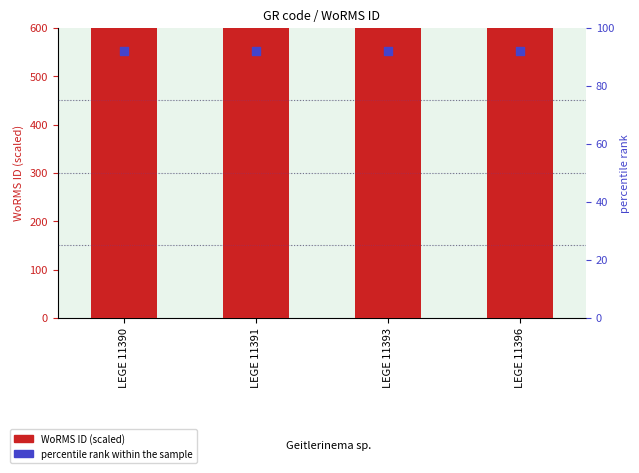

Which series has the widest spread of Y values?

WoRMS ID (scaled)